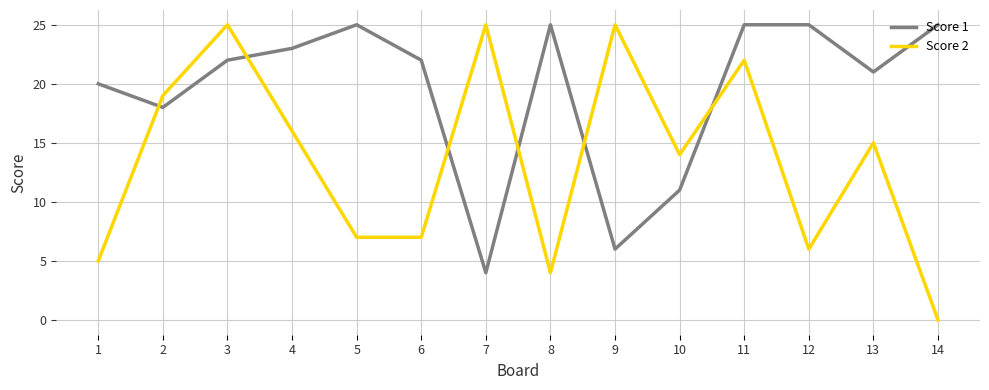

At which label is Score 1 closest to 14?

10